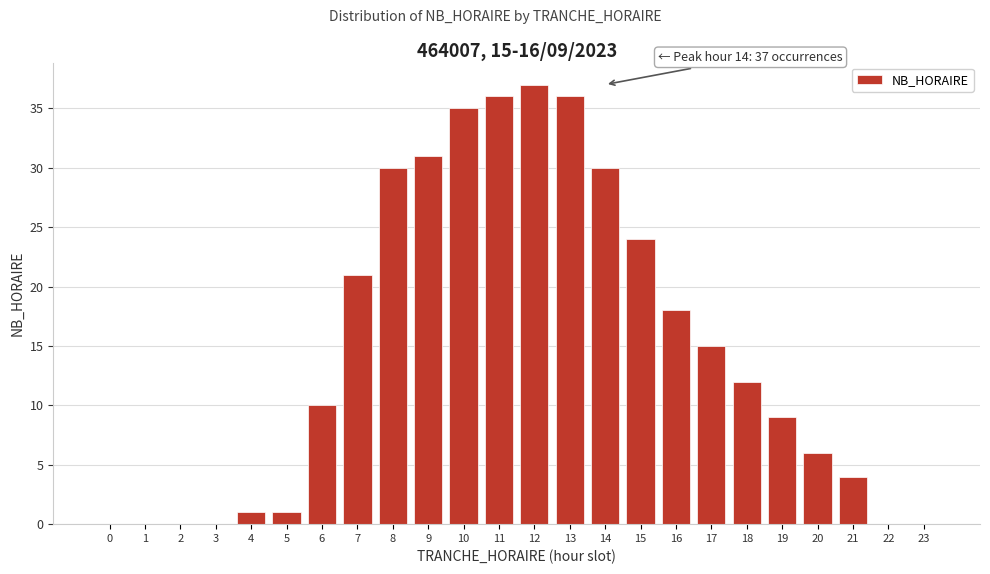

Reading left to right, extract all data points from this chart.

0=0	1=0	2=0	3=0	4=1	5=1	6=10	7=21	8=30	9=31	10=35	11=36	12=37	13=36	14=30	15=24	16=18	17=15	18=12	19=9	20=6	21=4	22=0	23=0